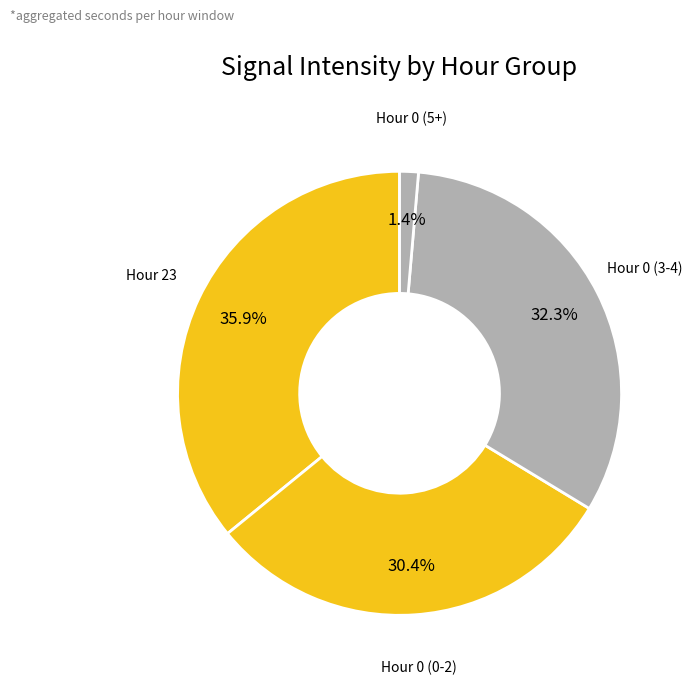

How many segments does this pie chart have?

4